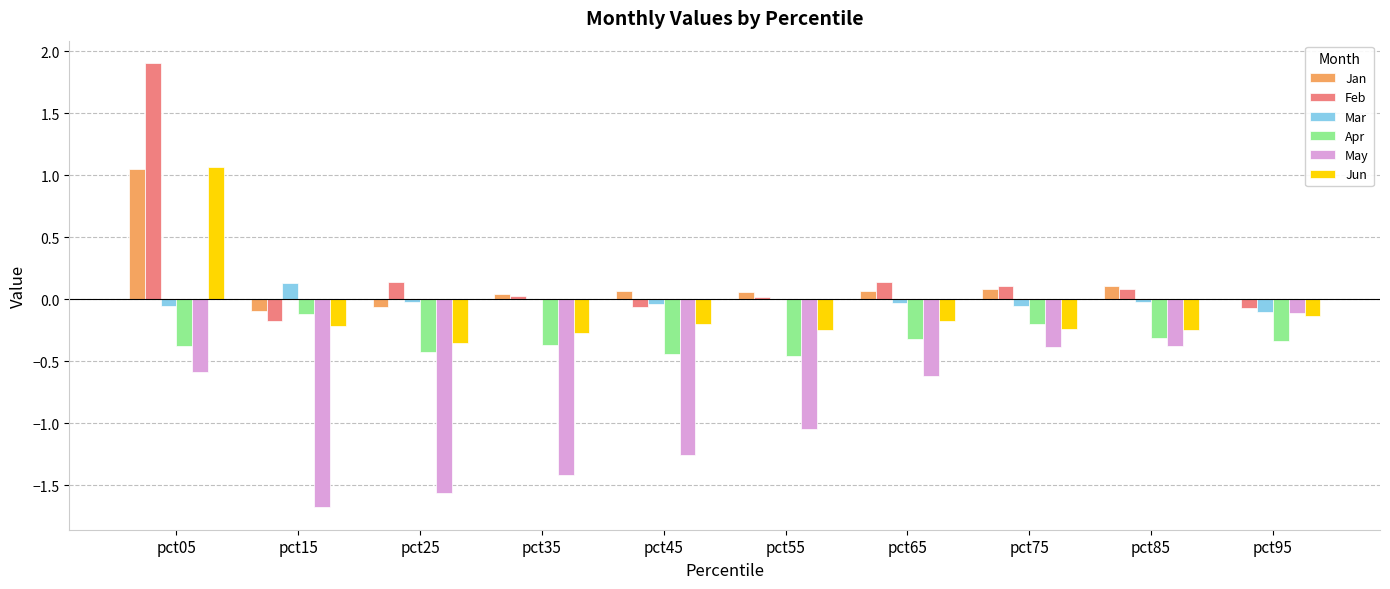

What is the sum of all Feb values?

2.1